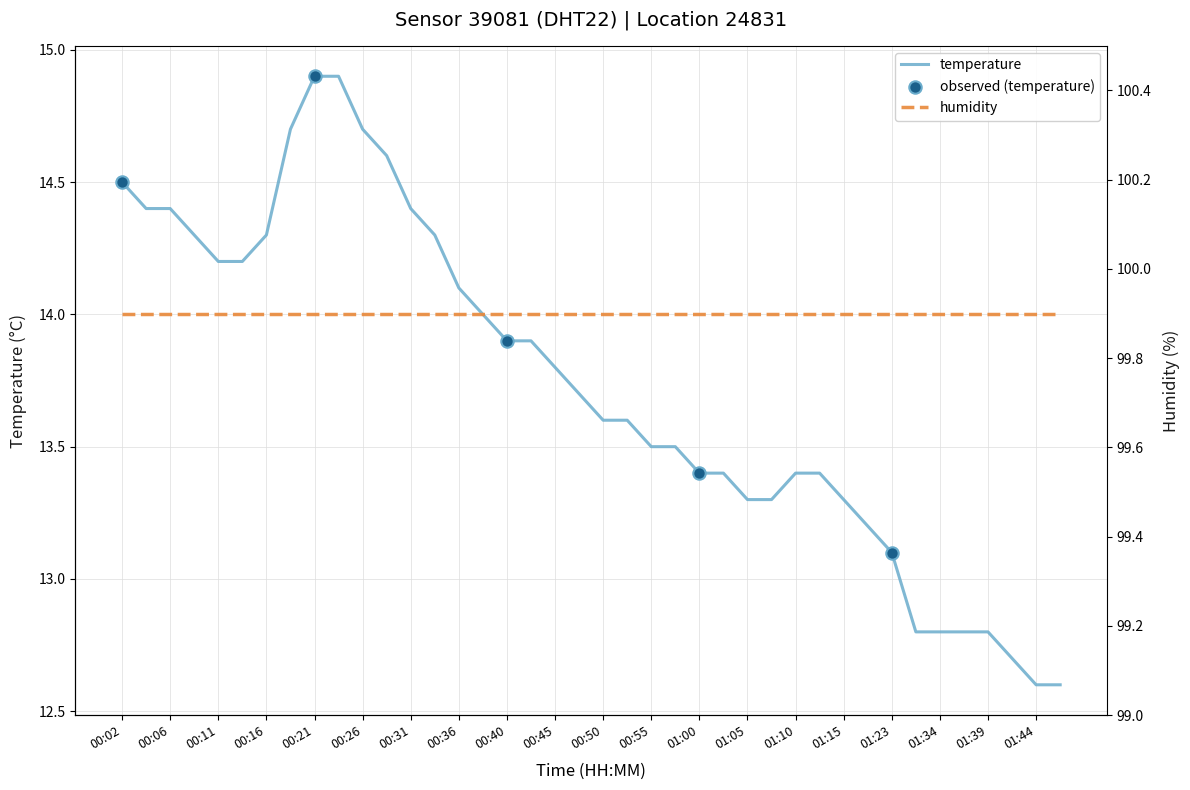

What is the change in value from 00:14 to 00:40?

-0.3